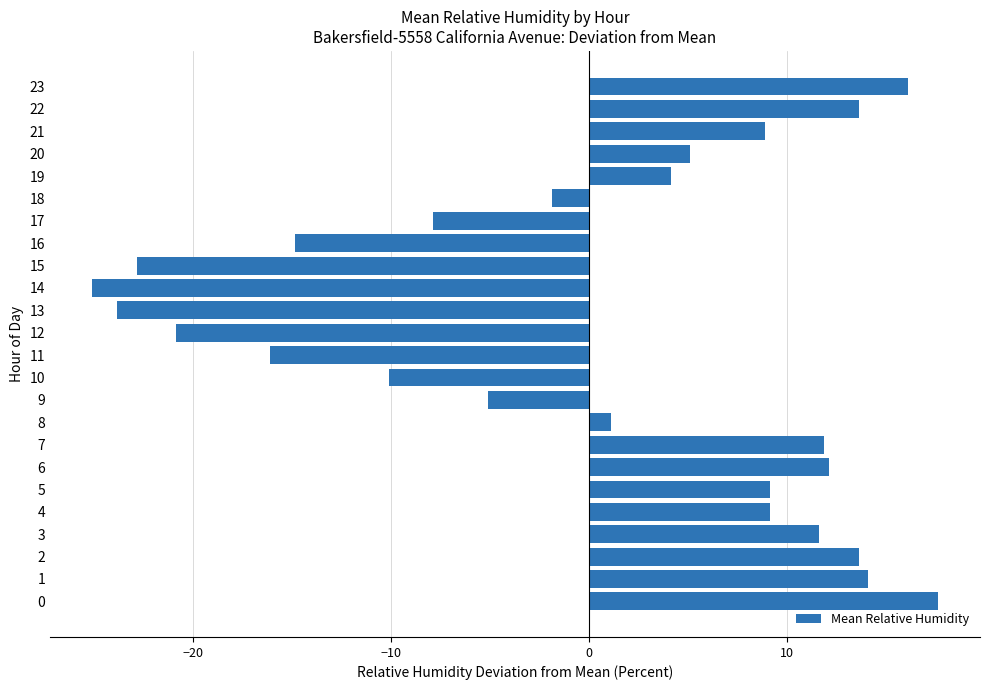

Count the number of categories in the chart.

24